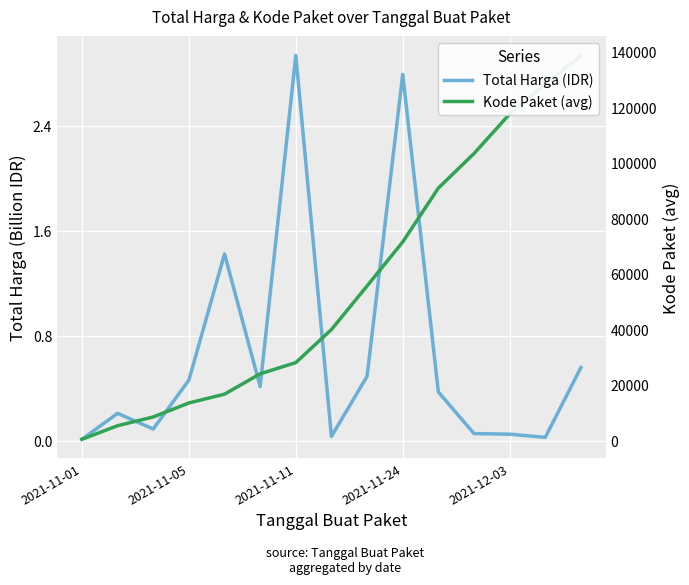

At which category is the sum across all series the highest?

14